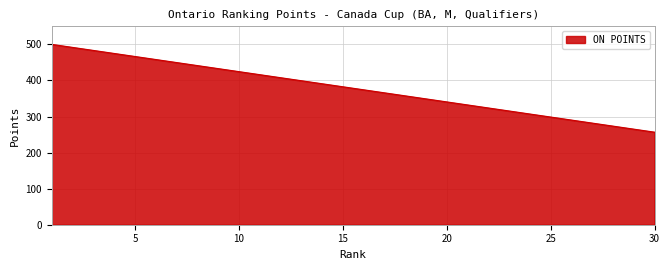

What is the smallest value displayed?

256.6